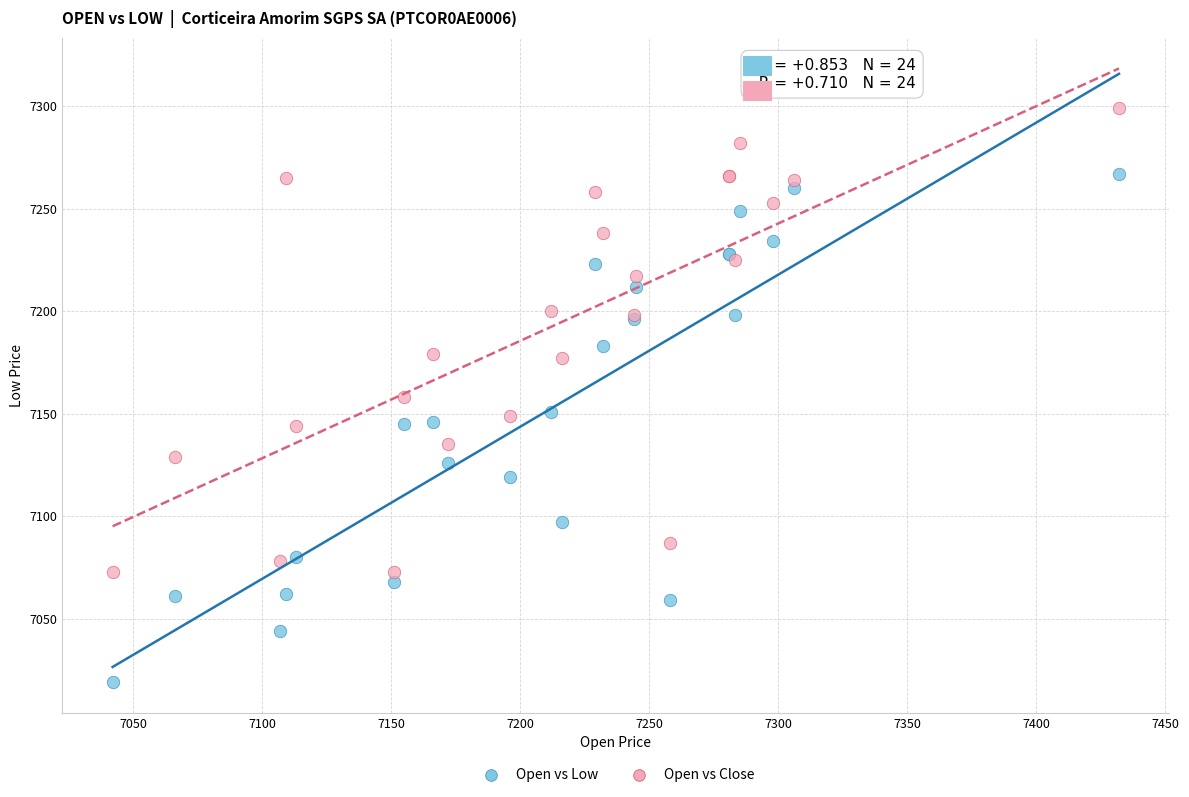

Which series reaches the minimum Y coordinate?

Open vs Low